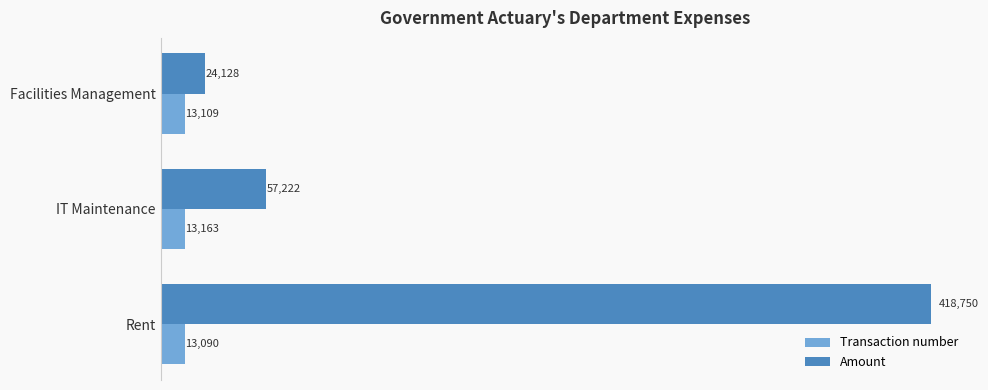

List the labels in order of Amount value, largest first.

Rent, IT Maintenance, Facilities Management